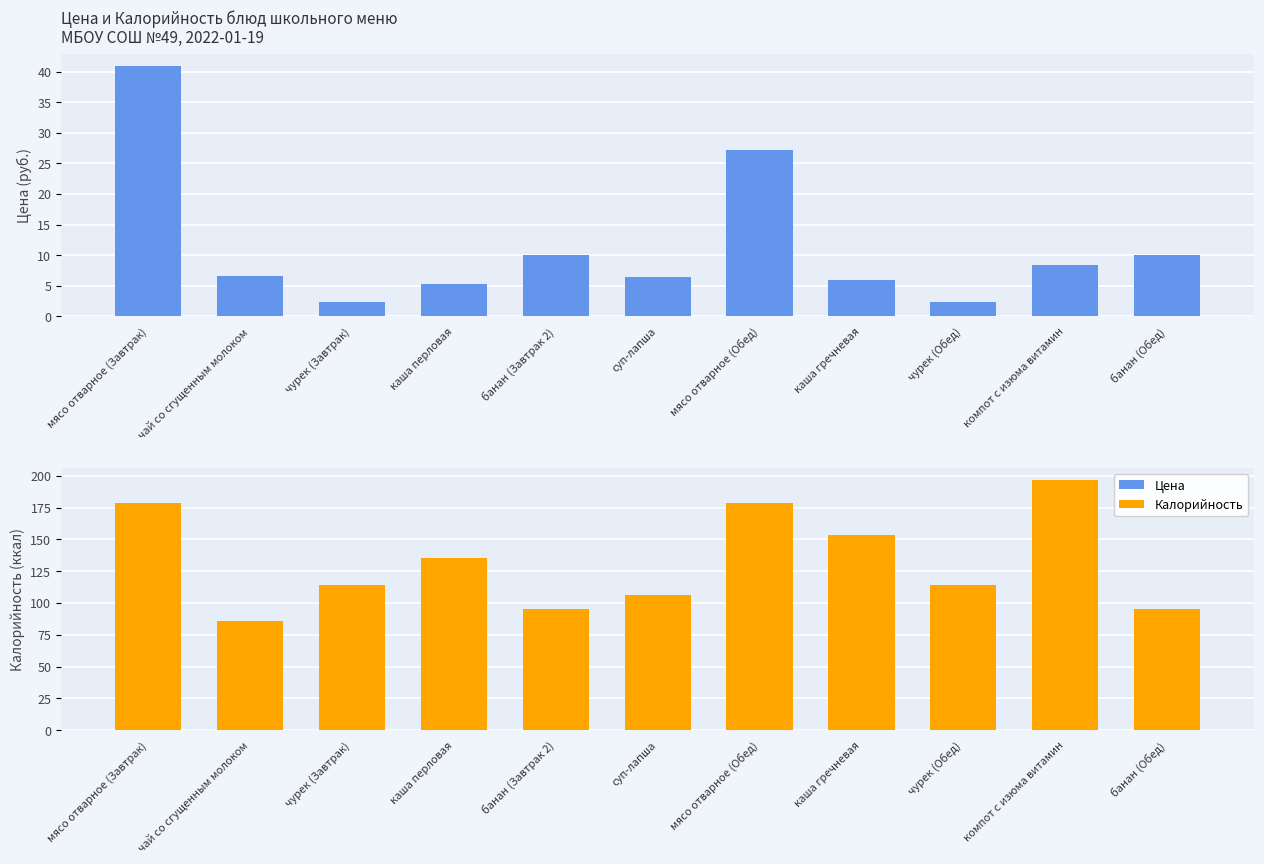

Reading right to left, extract all data points from this chart.

Цена: 10.0	8.5	2.3	6.0	27.2	6.3	10.0	5.3	2.3	6.5	40.8
Калорийность: 95.0	196.4	114.2	153.6	178.4	106.6	95.0	135.0	114.2	86.0	178.4